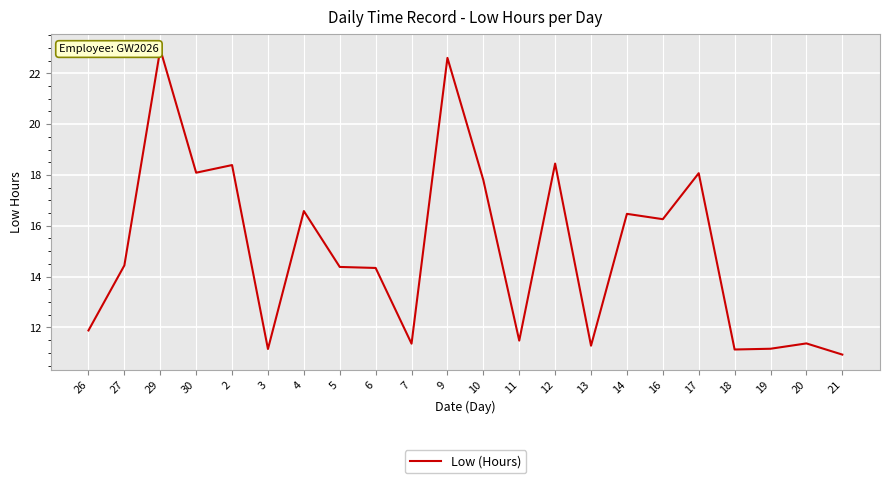

Is this an area chart (filled region under the line)?

No